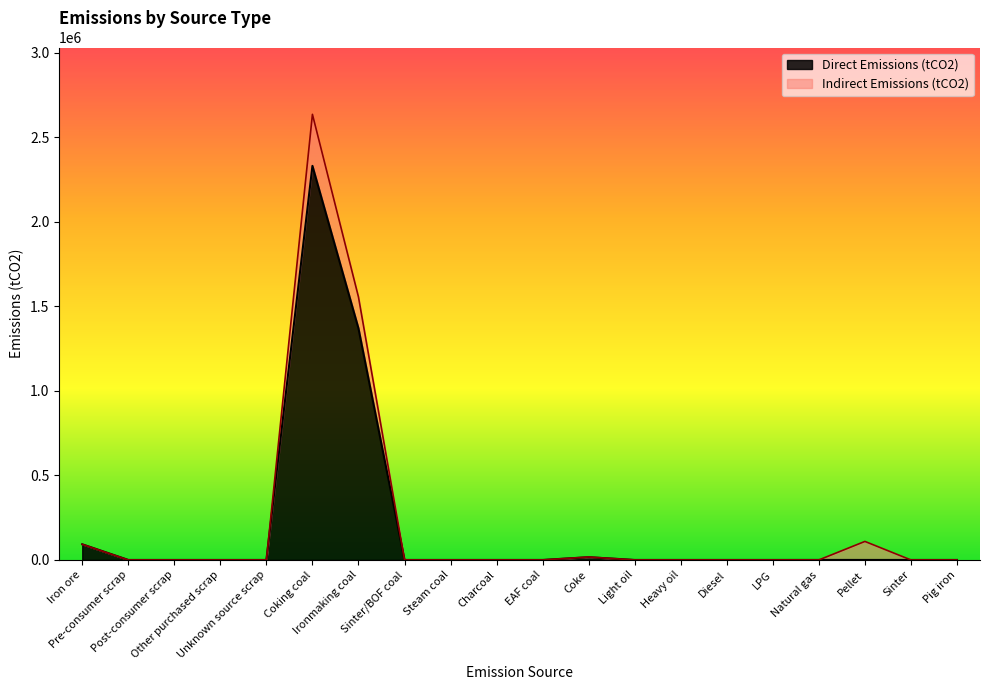

True or false: the data has more than 0 interior local peaks.

True